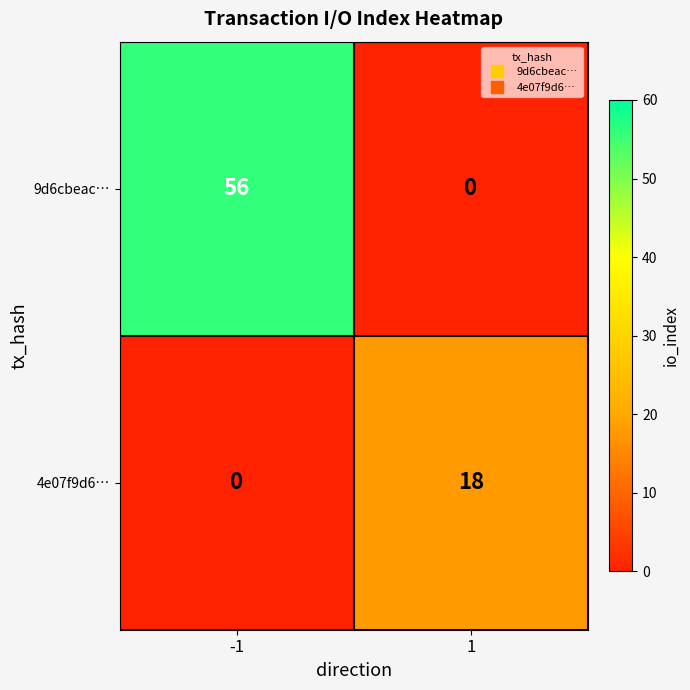

What is the sum of the 9d6cbeac… values at 1 and -1?

56